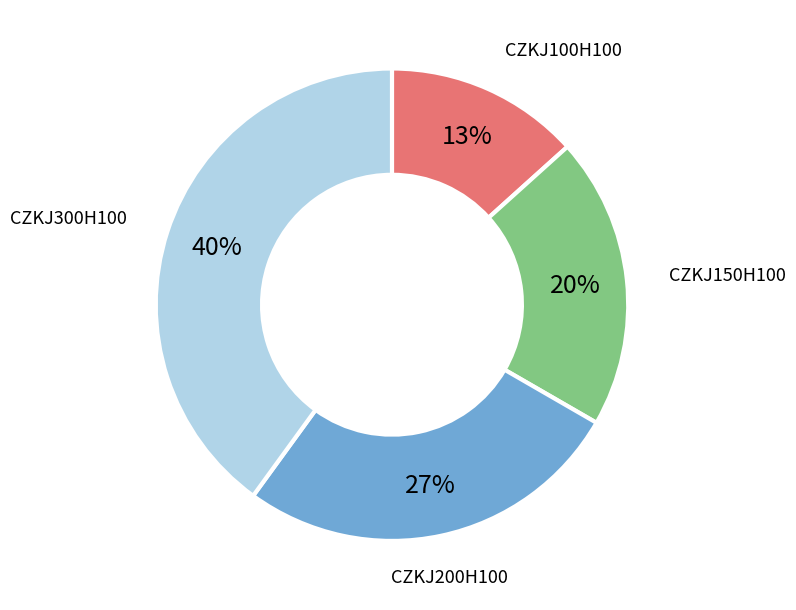

How many slices are in this pie chart?

4